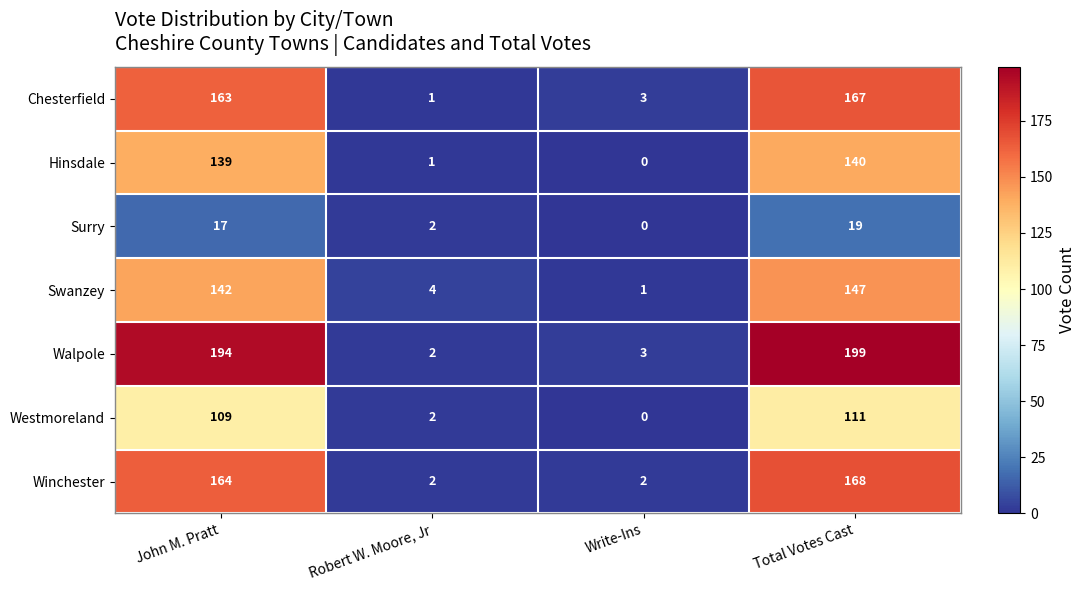

The value of Walpole at Robert W. Moore, Jr is 2. True or false?

True